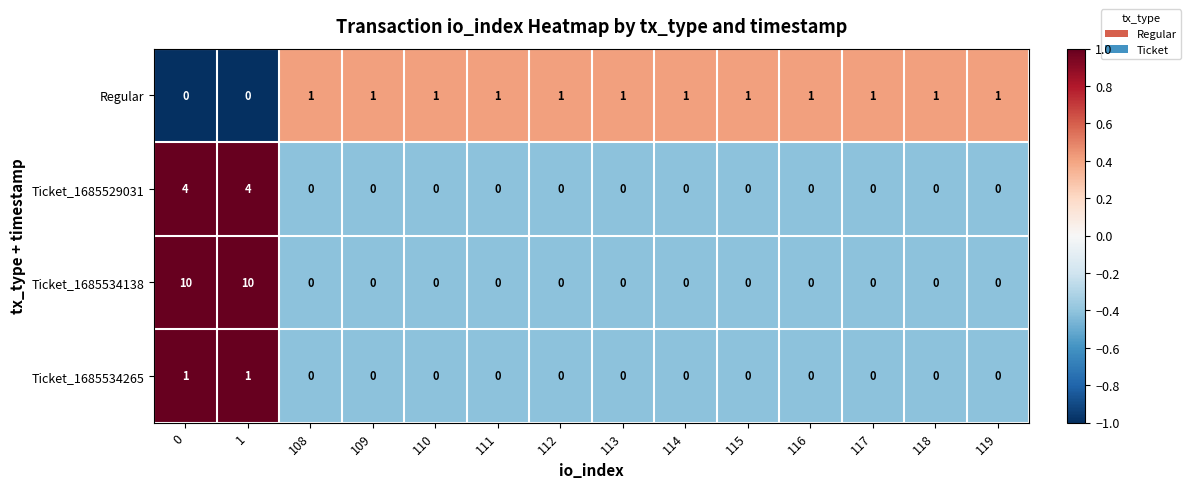

How many categories are shown in the chart?

14